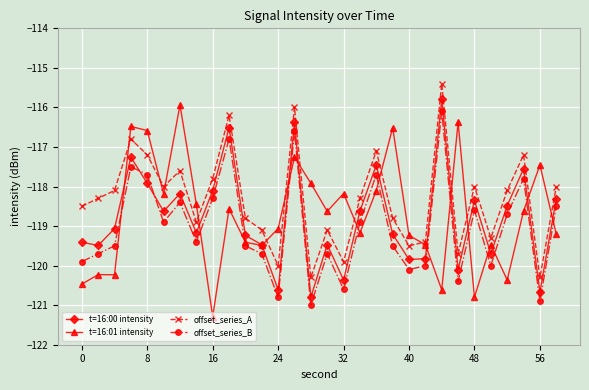

What is the lowest value of the offset_series_A series?

-120.3